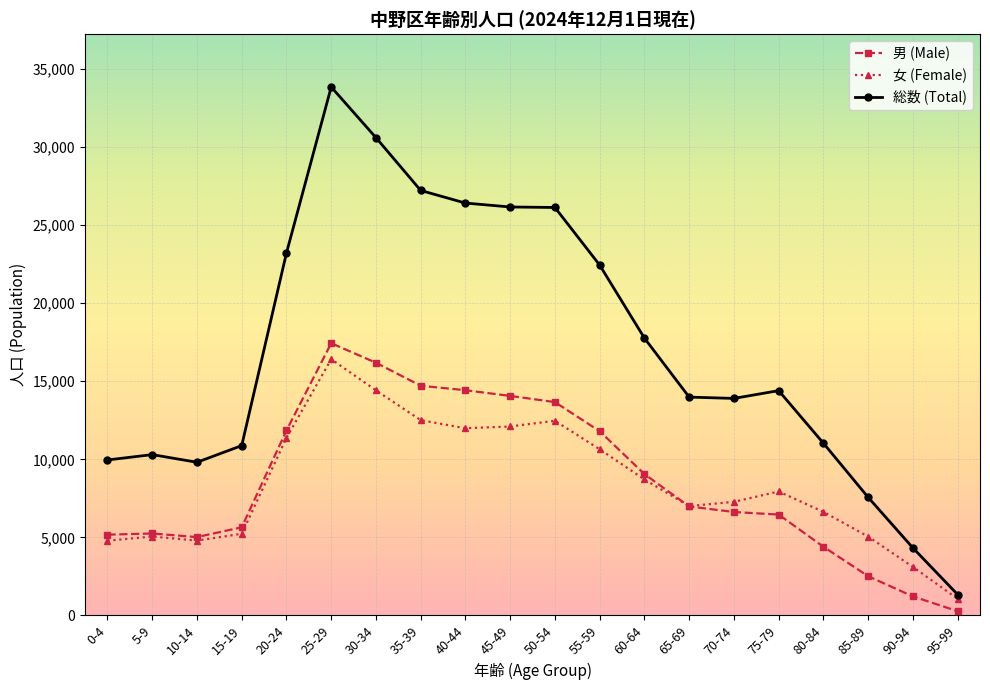

What is the difference between the maximum and minimum values in the 男 (Male) series?

17164